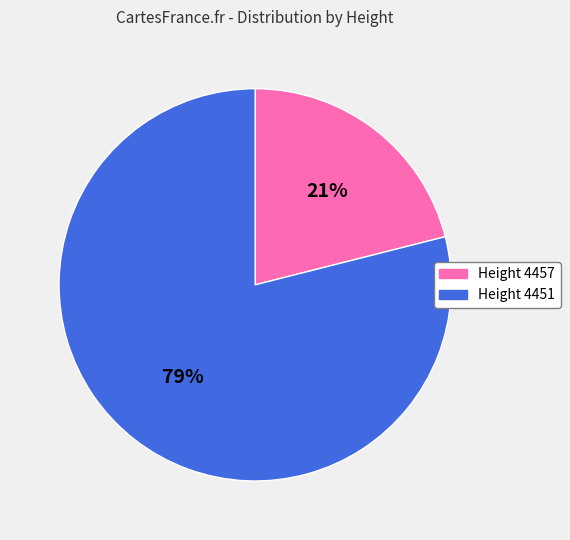

To the nearest percent, what is the difference between the largest and smallest slice percentages?

58%